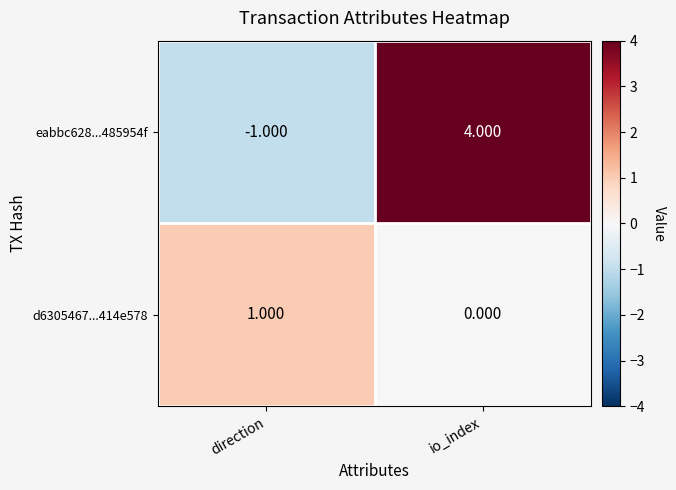

List the labels in order of eabbc628...485954f value, smallest first.

direction, io_index